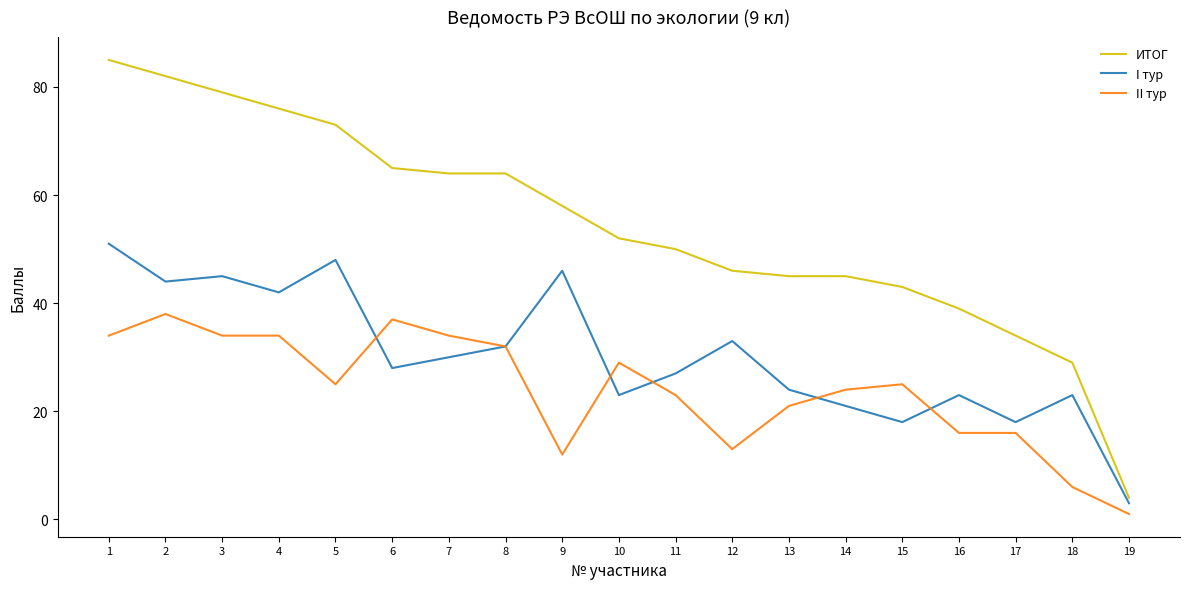

What are all the series names shown in the legend?

ИТОГ, I тур, II тур